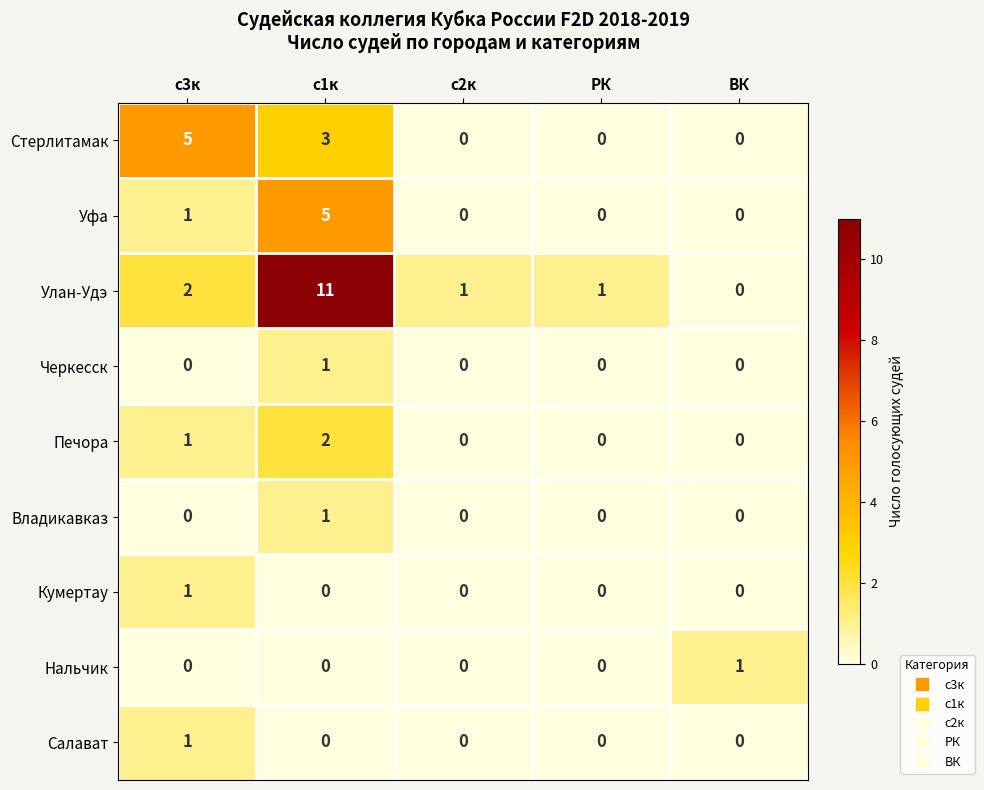

Which series has the largest total across all categories?

Улан-Удэ